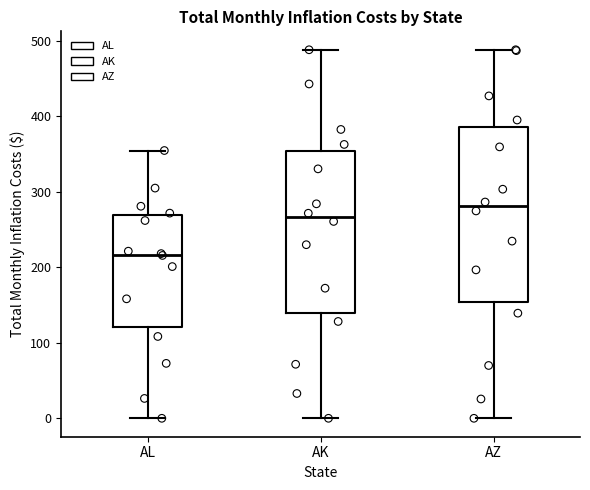

Which box is the tallest, from its lower edge to its upper edge?

AZ